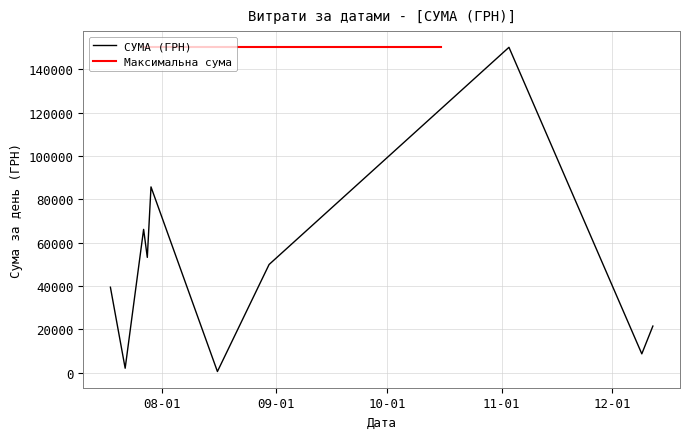

The value at 03.11.2016 is 91875.5. True or false?

False